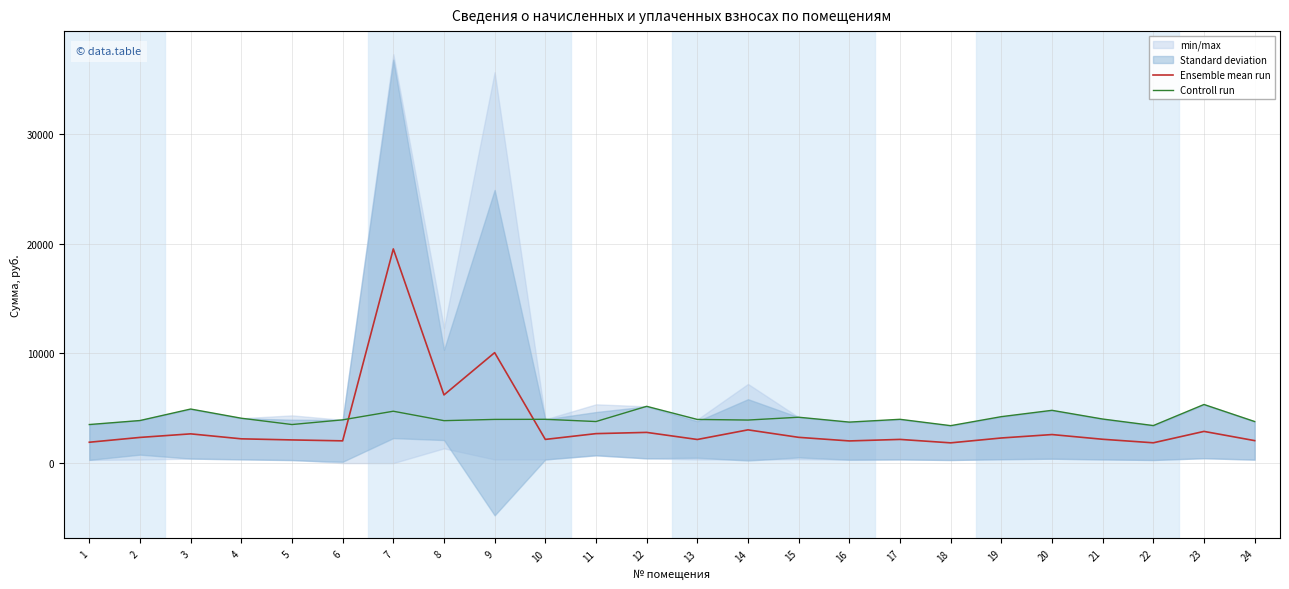

Reading left to right, extract all data points from this chart.

Ensemble mean run: 1=1899.9	2=2339.3	3=2663.7	4=2210.9	5=2111.1	6=2026.8	7=19507.4	8=6209.2	9=10060.1	10=2157.6	11=2684.6	12=2796.9	13=2150.9	14=3027.8	15=2346.5	16=2019.8	17=2157.6	18=1844.6	19=2288.1	20=2599.8	21=2170.9	22=1849.3	23=2887.4	24=2047.8
Controll run: 1=3512.6	2=3877.1	3=4924.8	4=4087.6	5=3512.6	6=3939.8	7=4724.5	8=3865.9	9=3979.2	10=3989.0	11=3785.6	12=5171.0	13=3976.8	14=3921.4	15=4177.4	16=3734.3	17=3989.0	18=3410.4	19=4230.4	20=4806.6	21=4013.8	22=3419.0	23=5338.4	24=3786.0